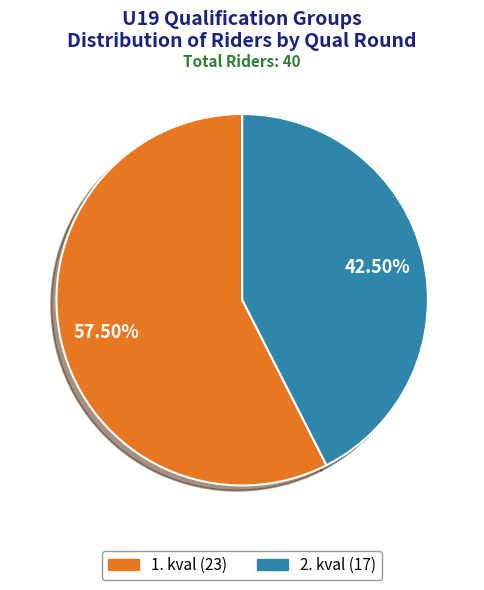

To the nearest percent, what is the difference between the largest and smallest slice percentages?

15%